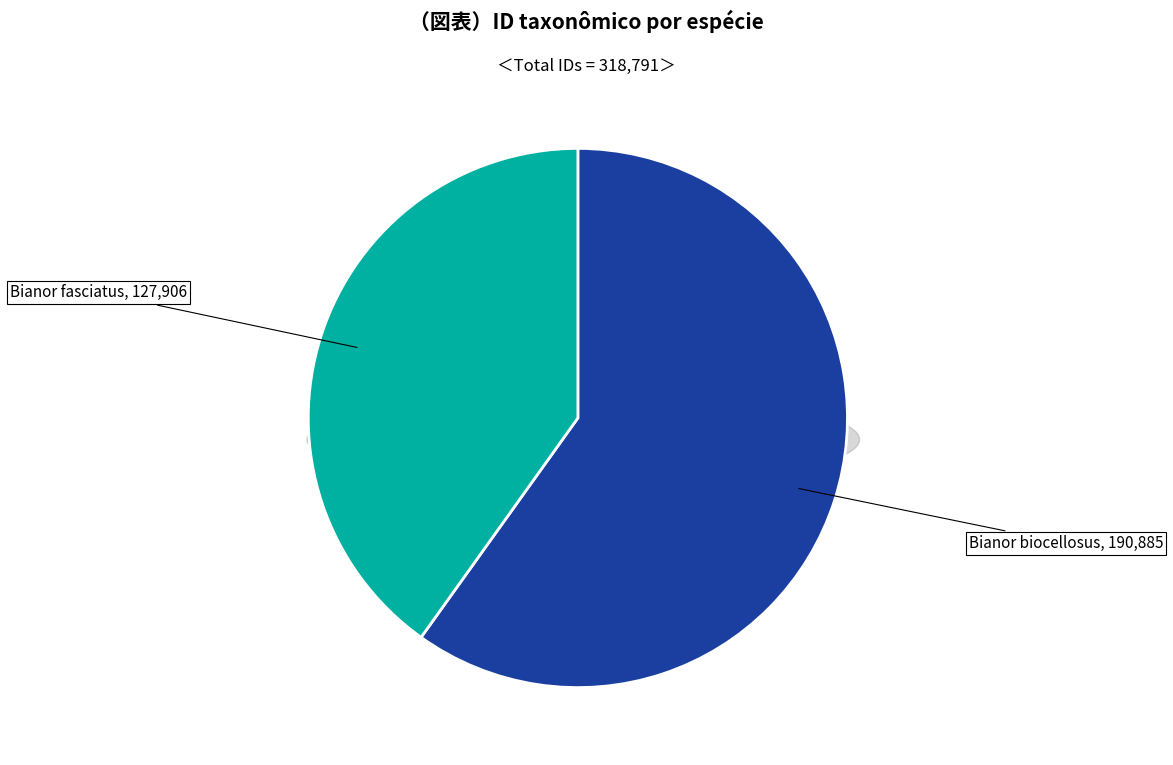

The Bianor biocellosus slice represents 60% of the pie. True or false?

True